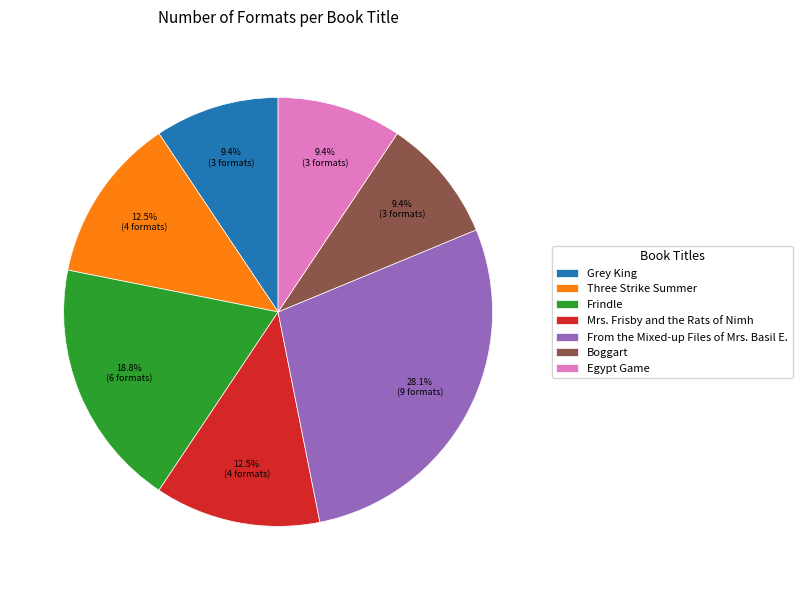

Is there a majority slice in this chart?

No